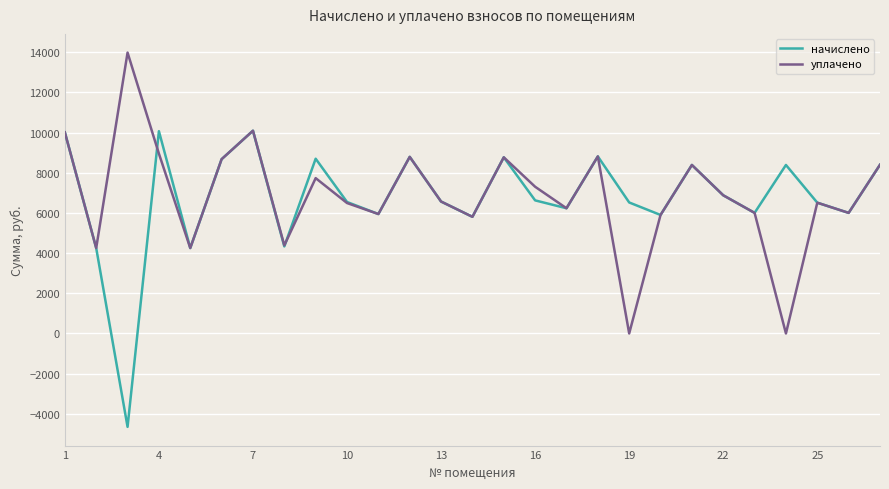

What is the minimum value for начислено?

-4650.0